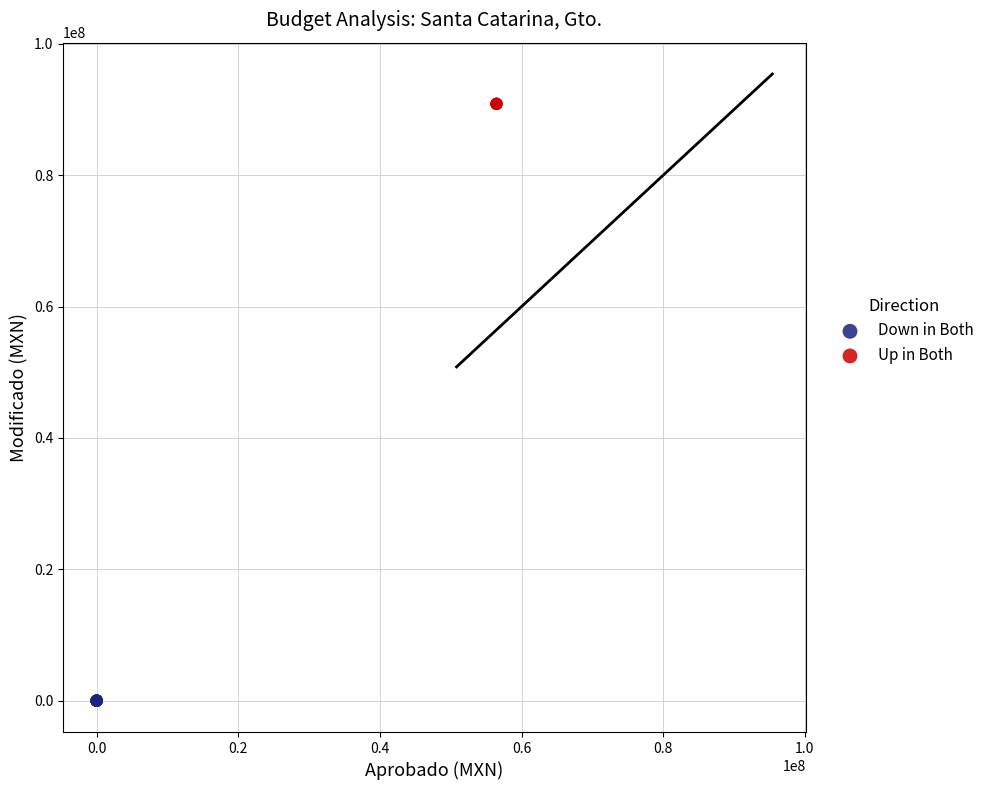

Which series contains the highest Y value?

Up in Both